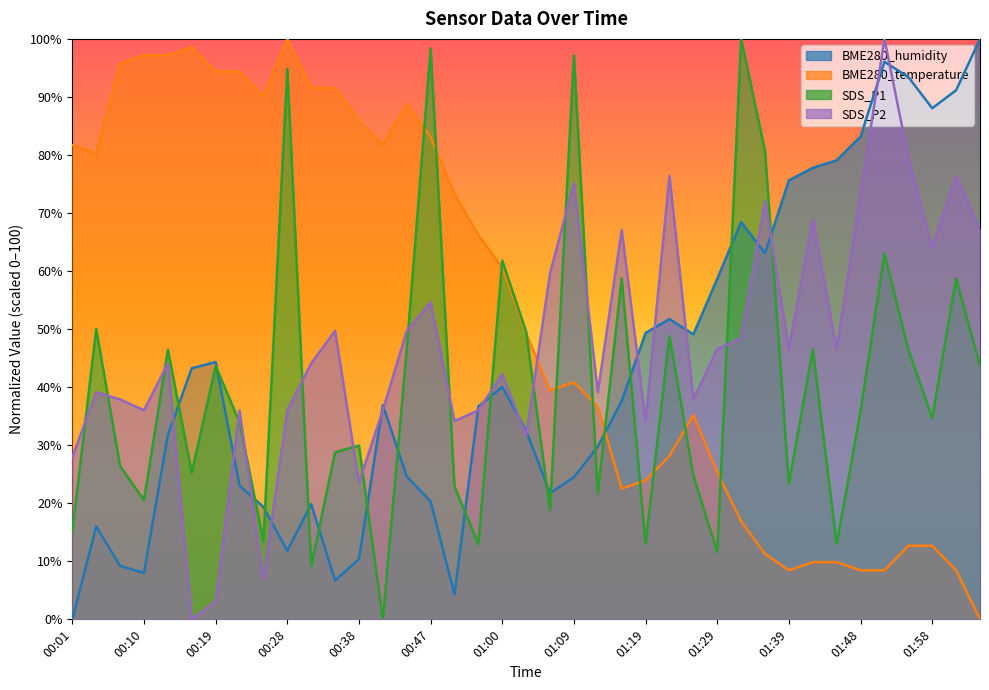

Rank the series at 01:00 from highest to lowest value.

SDS_P1, BME280_temperature, SDS_P2, BME280_humidity